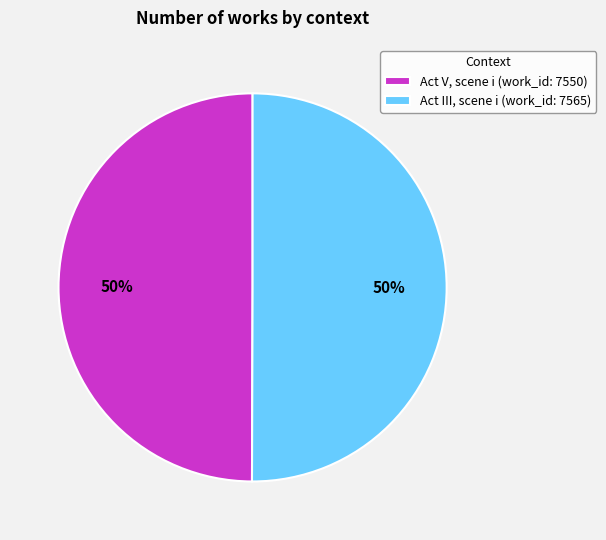

To the nearest percent, what portion does Act V, scene i (work_id: 7550) represent?

50%